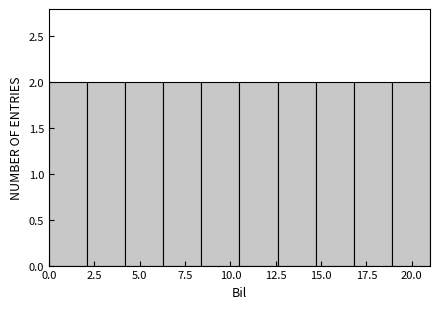

Reading left to right, transcribe this chart: for each bar, give the range it covers on the x-axis and its height. Neither the bar edges nor the heights are printed on the chart, so give them approximately, as read against the axes.

0.0 to 2.1: 2
2.1 to 4.2: 2
4.2 to 6.3: 2
6.3 to 8.4: 2
8.4 to 10.5: 2
10.5 to 12.6: 2
12.6 to 14.7: 2
14.7 to 16.8: 2
16.8 to 18.9: 2
18.9 to 21.0: 2